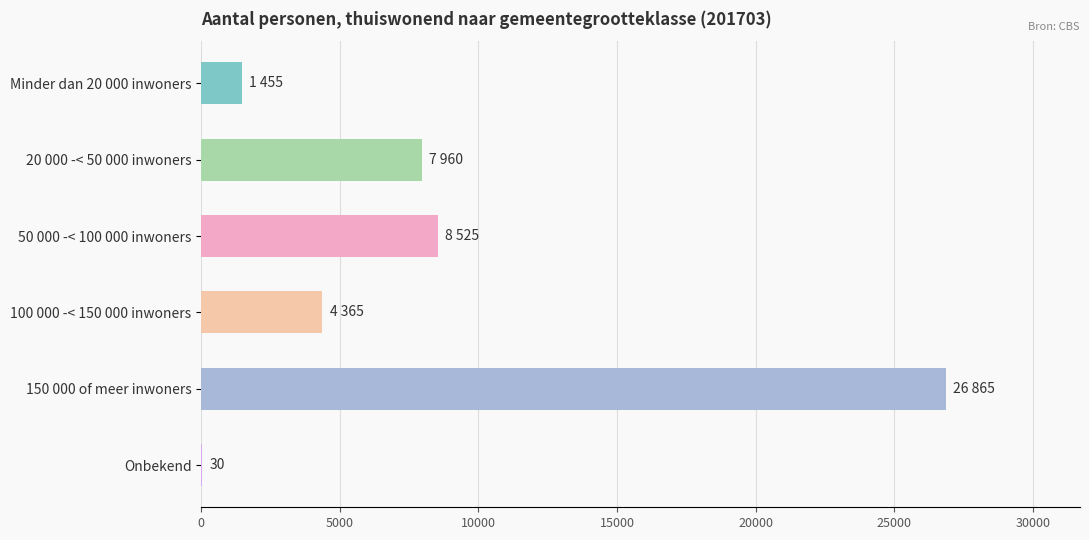

How many series are shown in this chart?

1